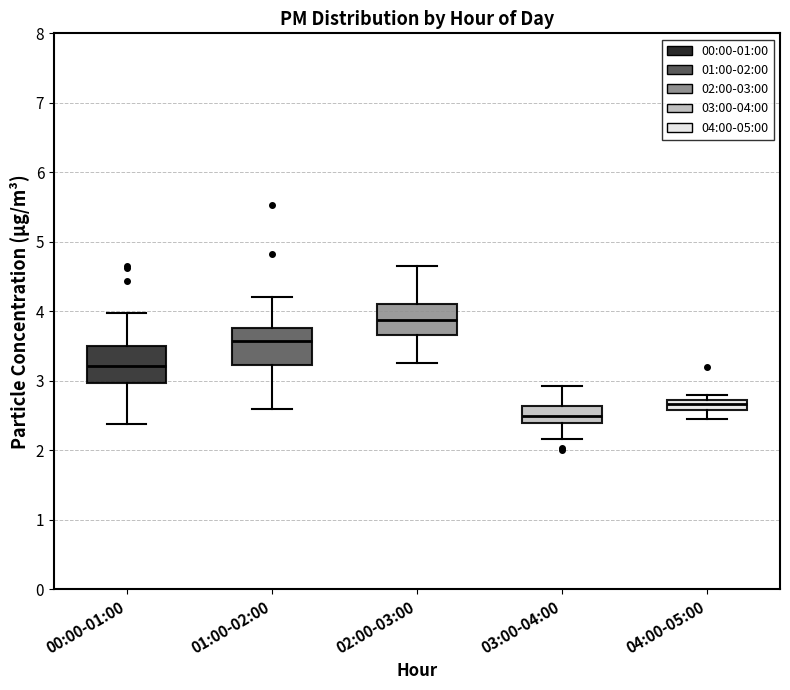

Where is the lower edge of the box for 02:00-03:00 on the y-axis? The values are not printed on the chart, so give them approximately, as read against the axis.

3.7